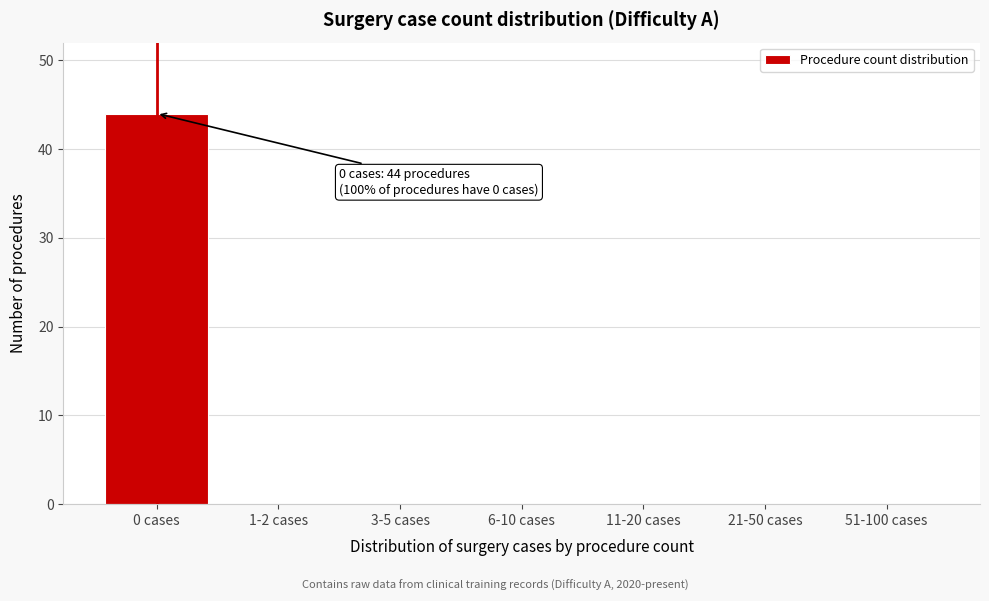

Reading right to left, extract all data points from this chart.

51-100 cases=0	21-50 cases=0	11-20 cases=0	6-10 cases=0	3-5 cases=0	1-2 cases=0	0 cases=44